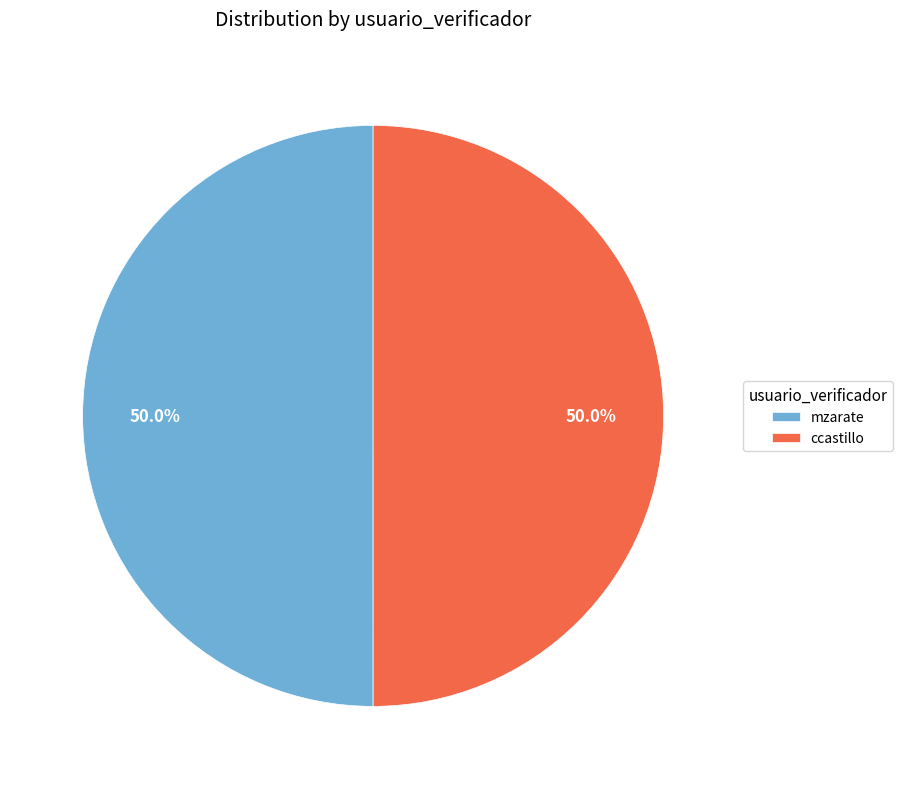

How many segments does this pie chart have?

2